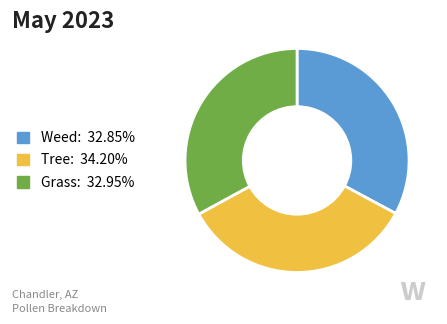

Is there any slice that represents more than half of the pie?

No